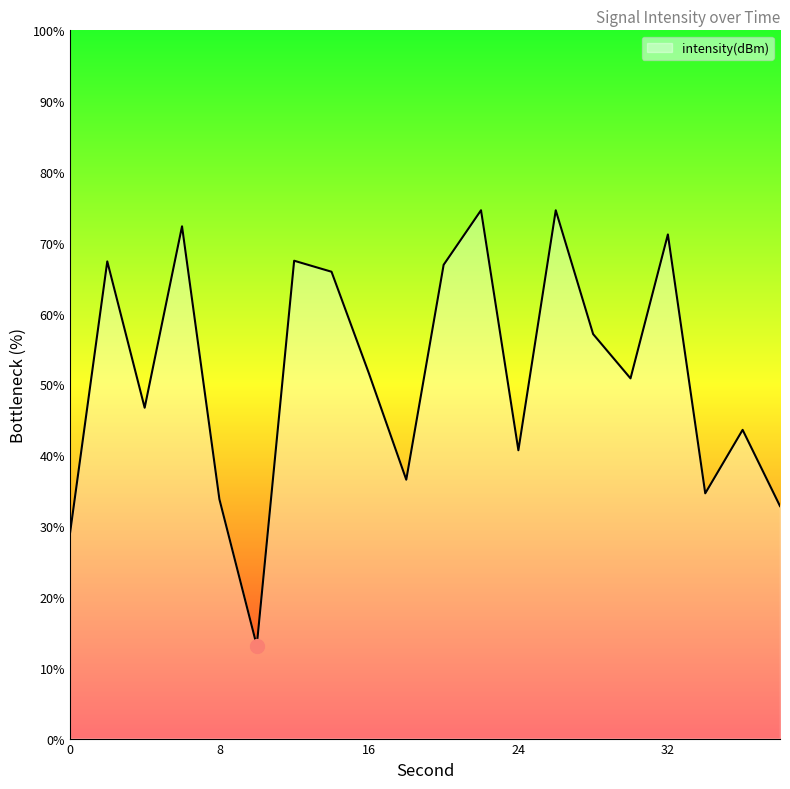

What is the greatest value displayed?

74.6